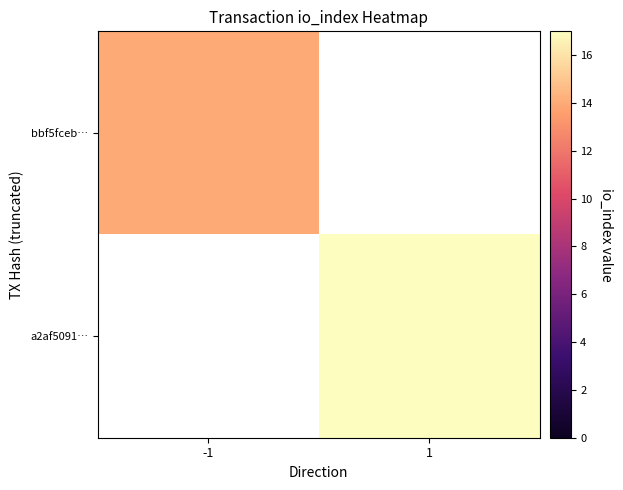

Is it true that a2af5091… equals 11.3 at 1?

False